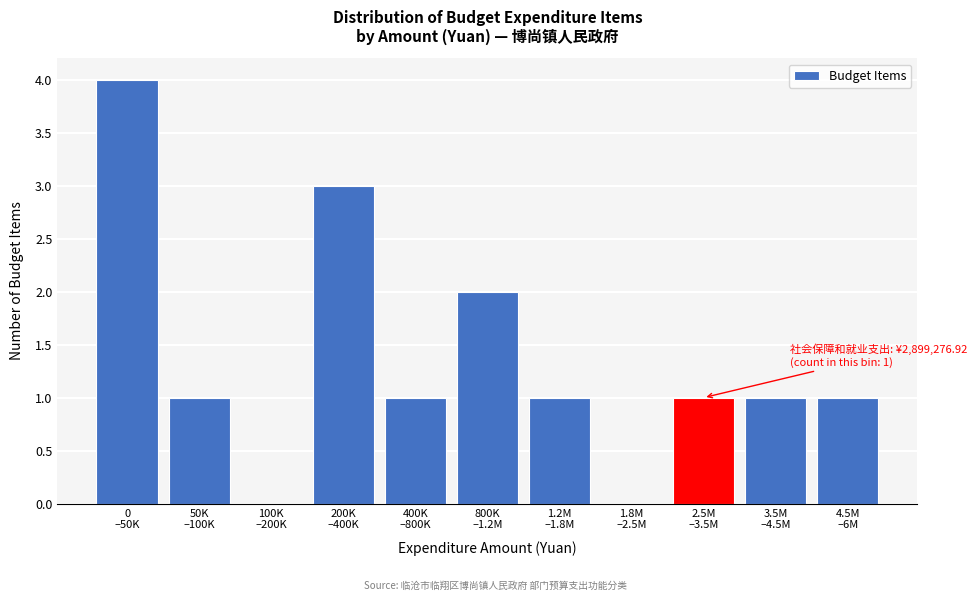

What is the maximum value shown in the chart?

4